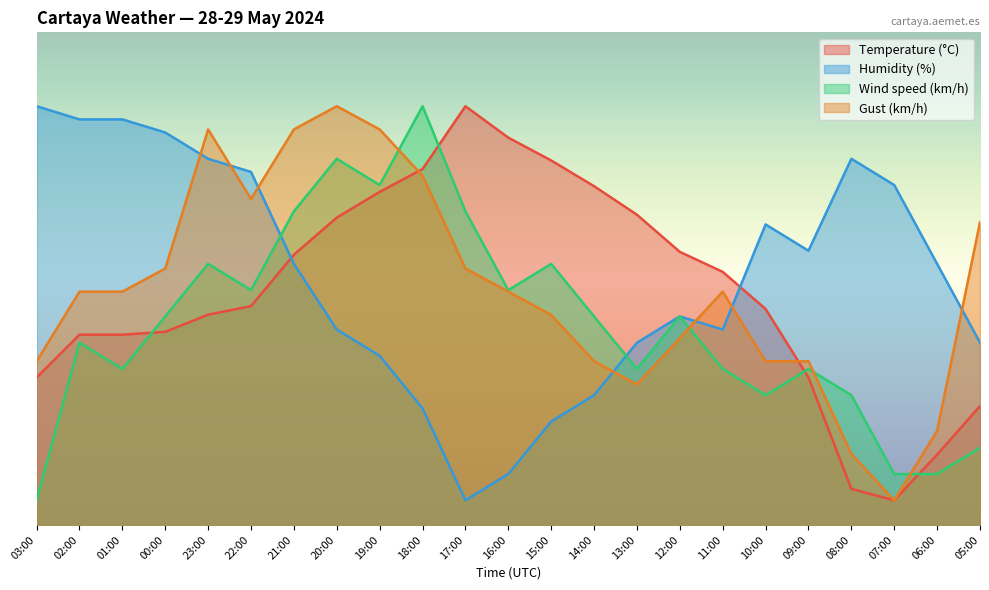

Is it true that Gust (km/h) equals 85.0 at 20:00?

True